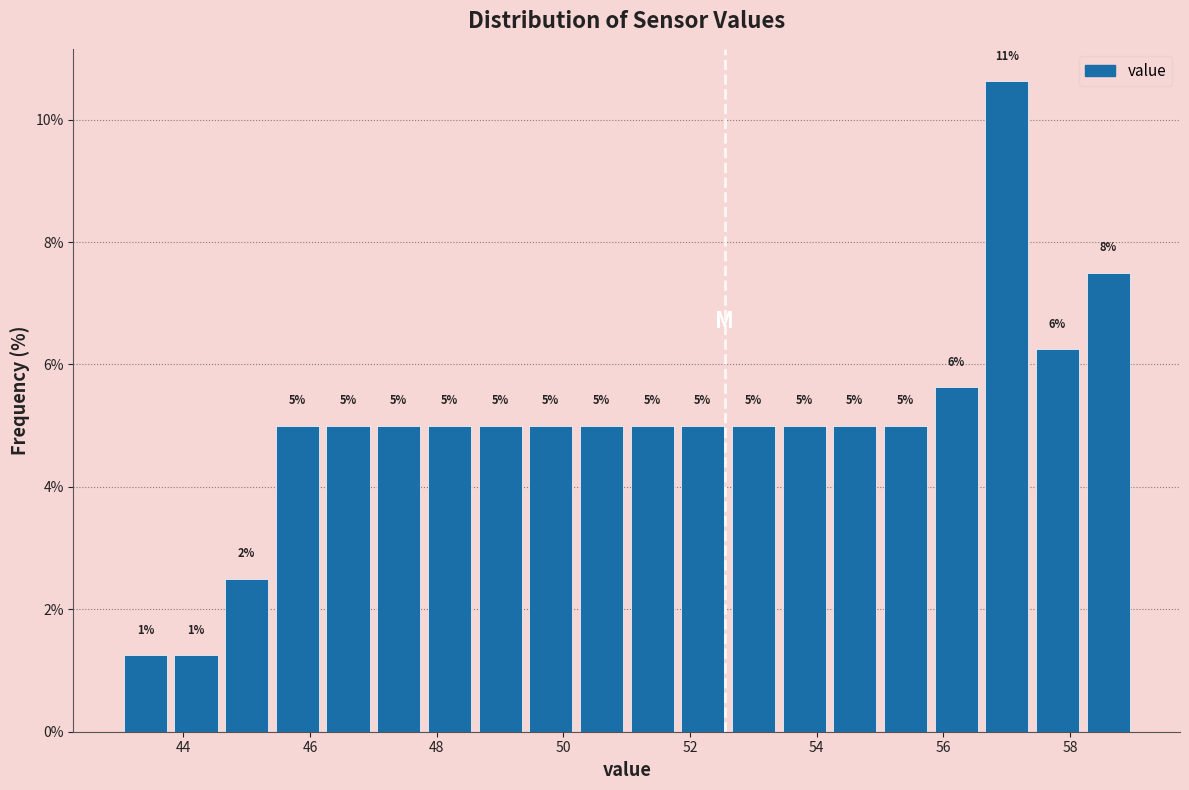

Over which range of the x-axis is the bar tallest?

56.6 to 57.4